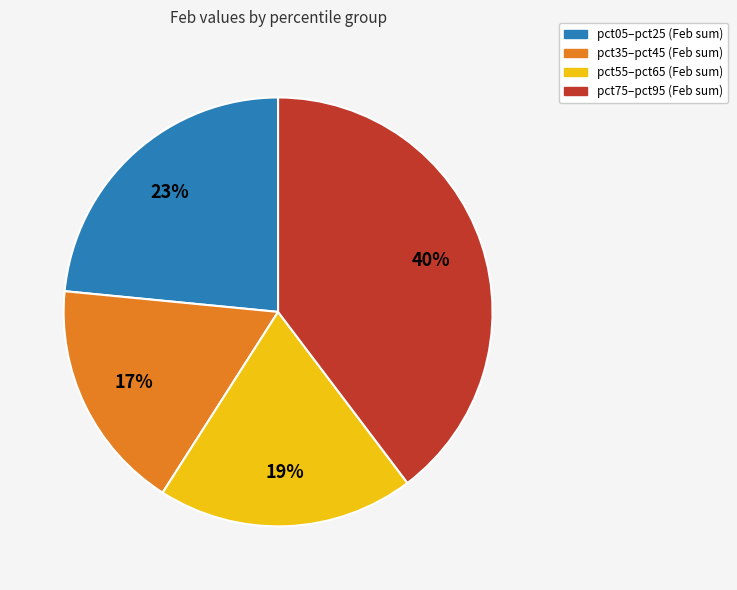

To the nearest percent, what is the average slice percentage?

25%